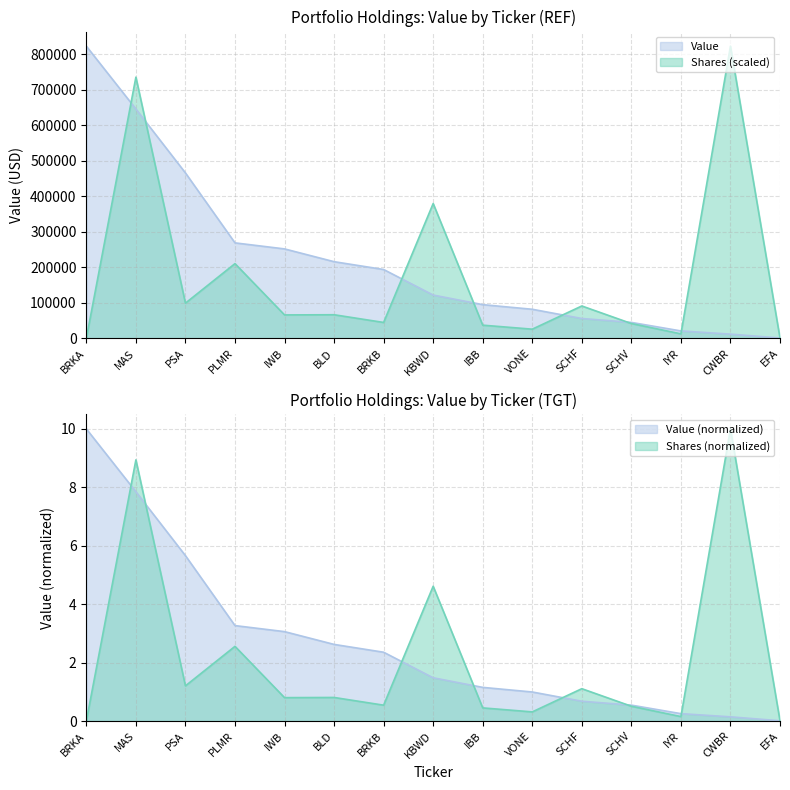

Count the number of categories in the chart.

15